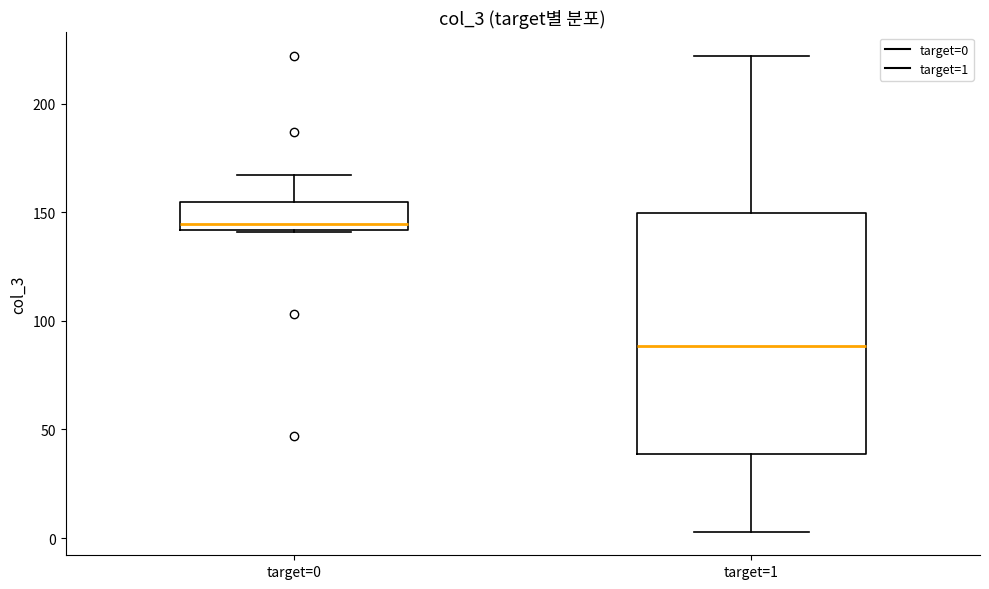

Which box's median line is the highest?

target=0